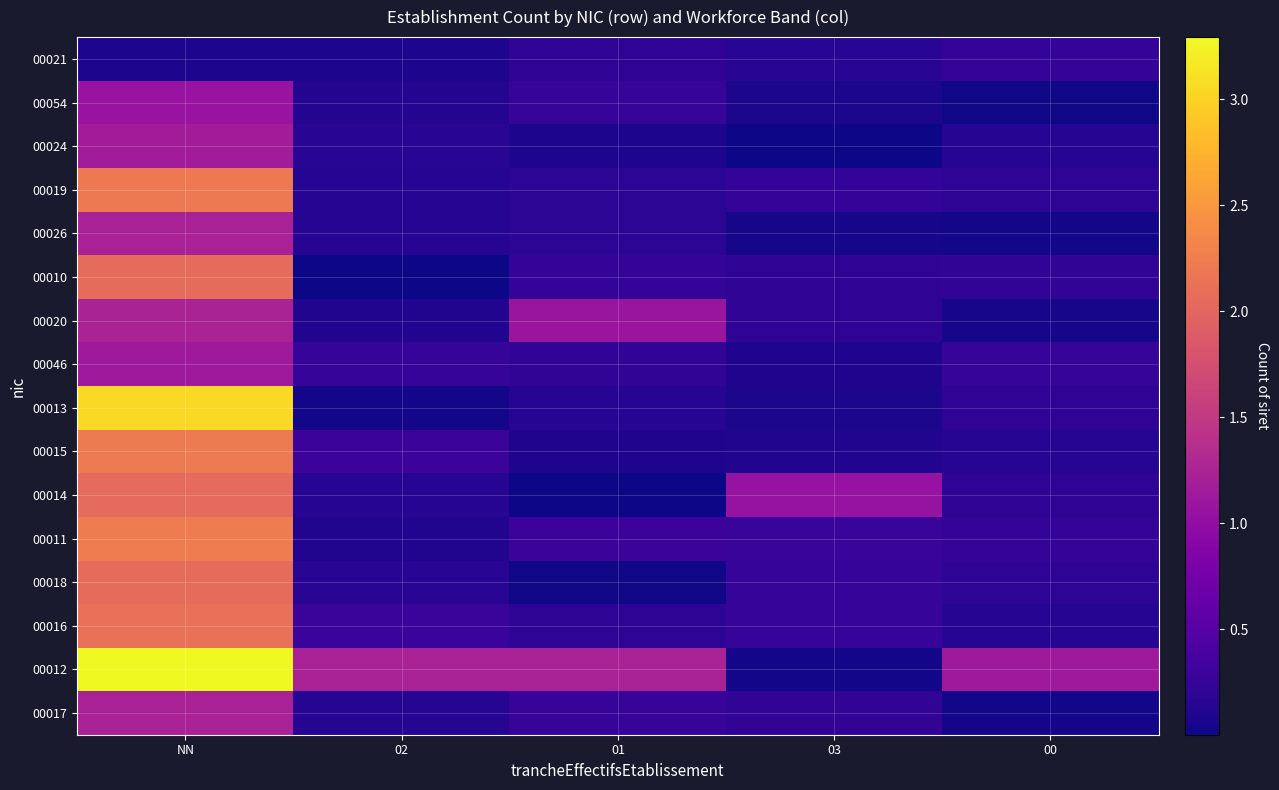

Rank the series by their maximum value, from lowest to highest.

00021, 00054, 00046, 00024, 00017, 00026, 00020, 00014, 00010, 00018, 00016, 00019, 00015, 00011, 00013, 00012